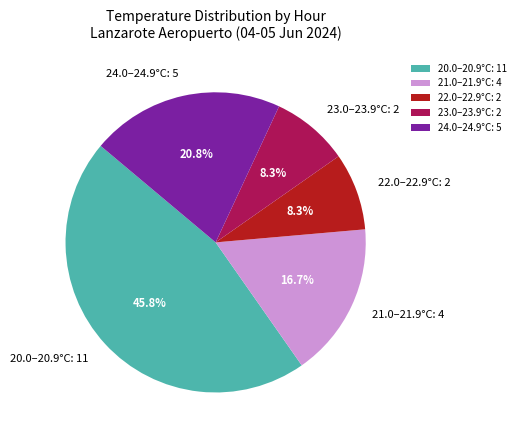

Count the number of slices in the pie.

5